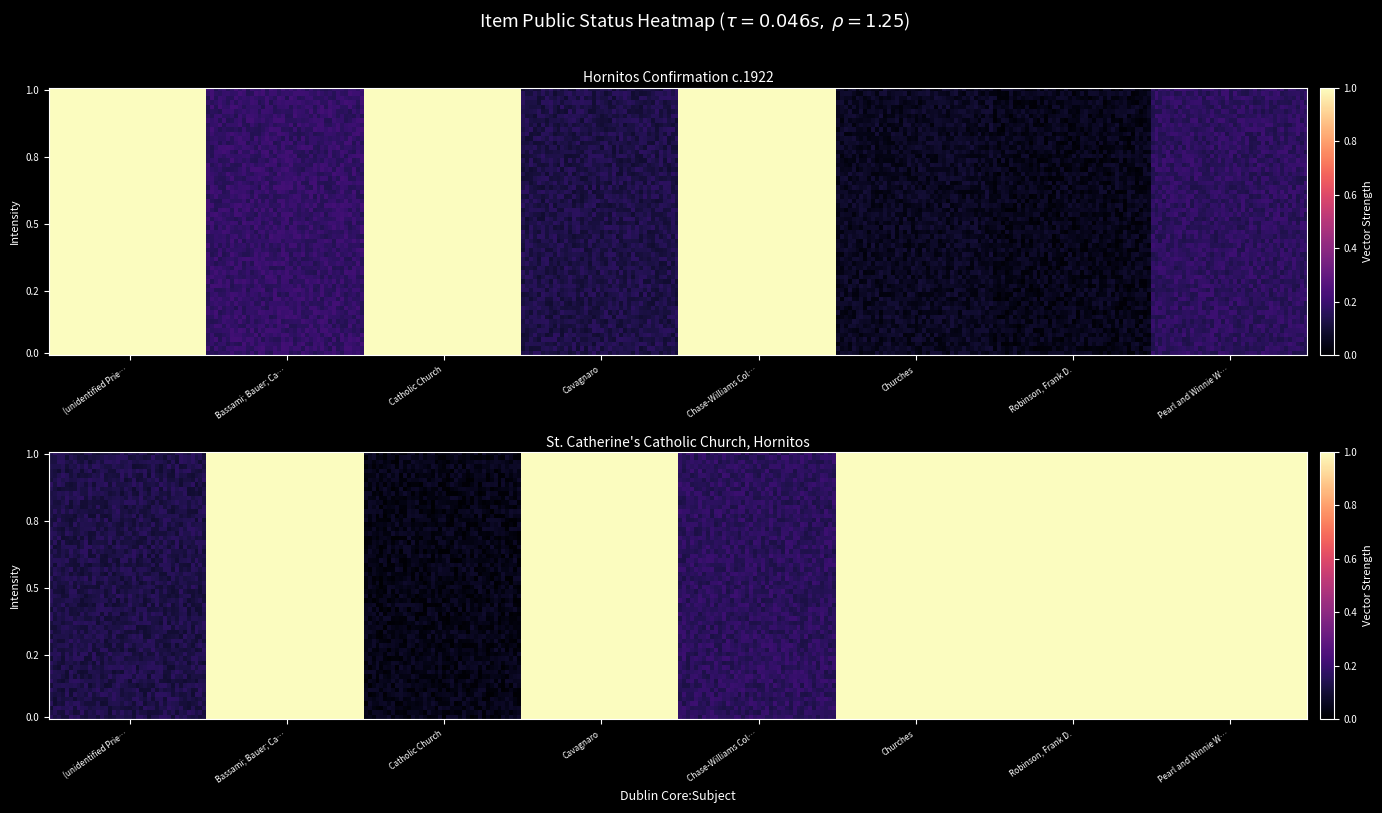

Is the value of Hornitos Confirmation, circa 1922 at Churches greater than the value of St. Catherine's Catholic Church, Hornit at Catholic Church?

No